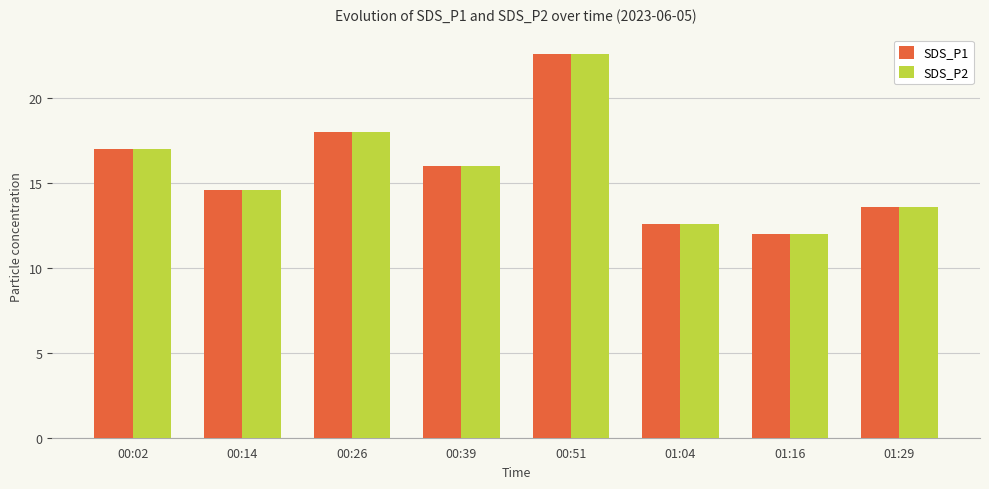

Rank the categories by SDS_P2 value from lowest to highest.

01:16, 01:04, 01:29, 00:14, 00:39, 00:02, 00:26, 00:51